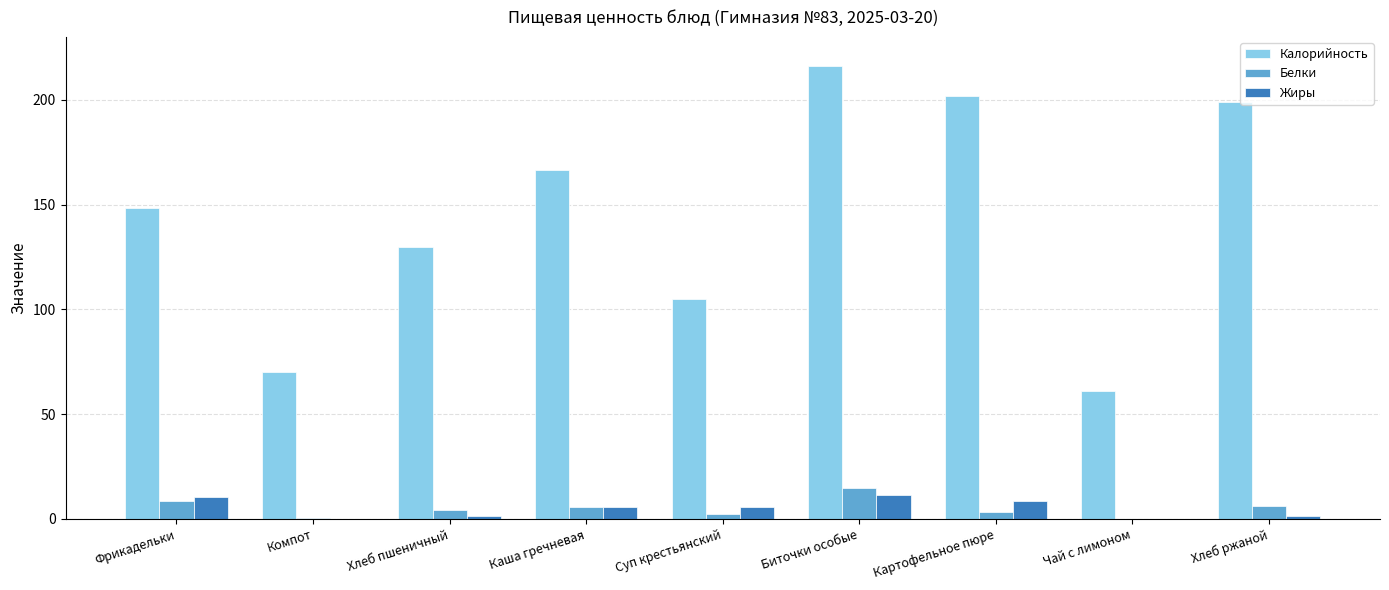

Where does the Калорийность series first go above 148?

Фрикадельки